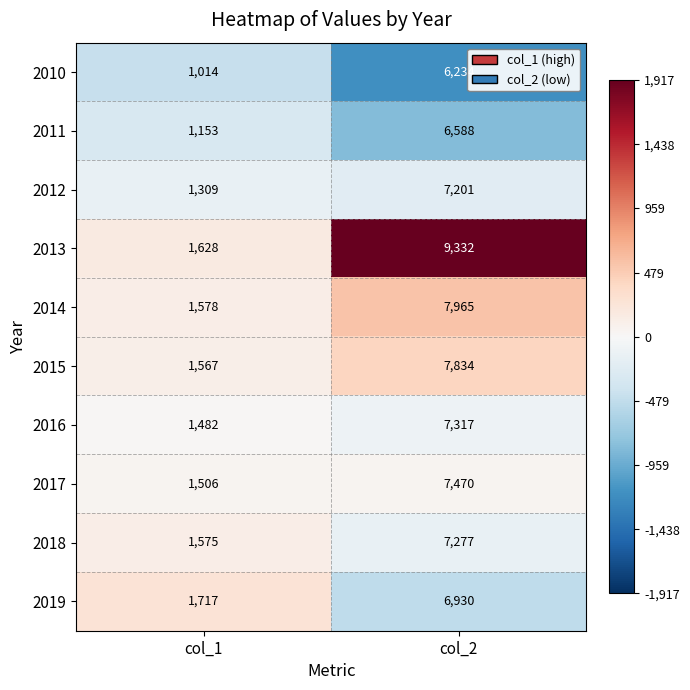

Reading right to left, what are all the values shown in this chart?

2010: 6234	1014
2011: 6588	1153
2012: 7201	1309
2013: 9332	1628
2014: 7965	1578
2015: 7834	1567
2016: 7317	1482
2017: 7470	1506
2018: 7277	1575
2019: 6930	1717